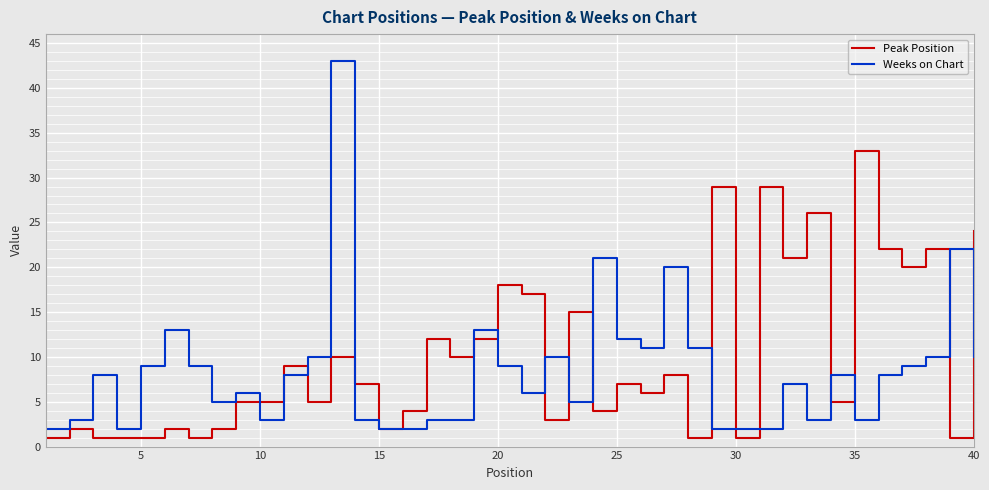

Reading left to right, what are all the values shown in this chart?

Peak Position: 1	2	1	1	1	2	1	2	5	5	9	5	10	7	2	4	12	10	12	18	17	3	15	4	7	6	8	1	29	1	29	21	26	5	33	22	20	22	1	24
Weeks on Chart: 2	3	8	2	9	13	9	5	6	3	8	10	43	3	2	2	3	3	13	9	6	10	5	21	12	11	20	11	2	2	2	7	3	8	3	8	9	10	22	10